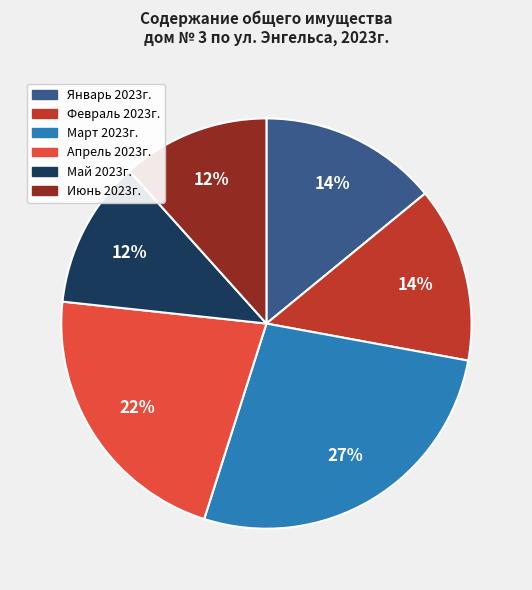

True or false: Апрель 2023г. accounts for 8% of the total.

False